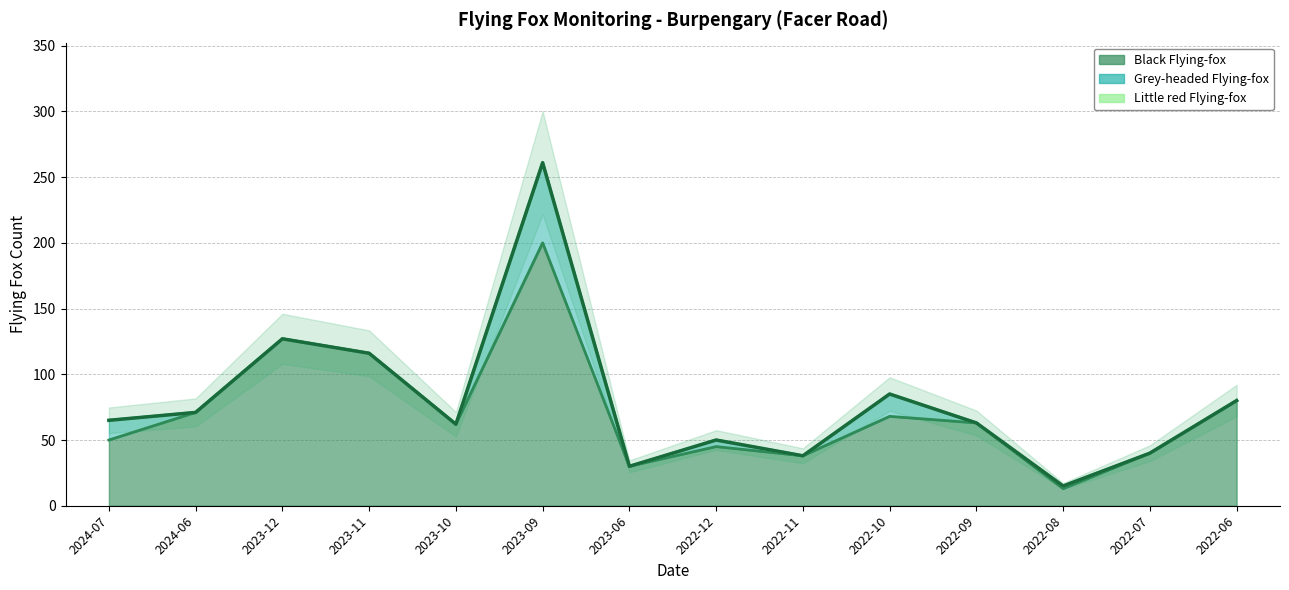

Between 2023-10 and 2024-07, which is larger?

2023-10